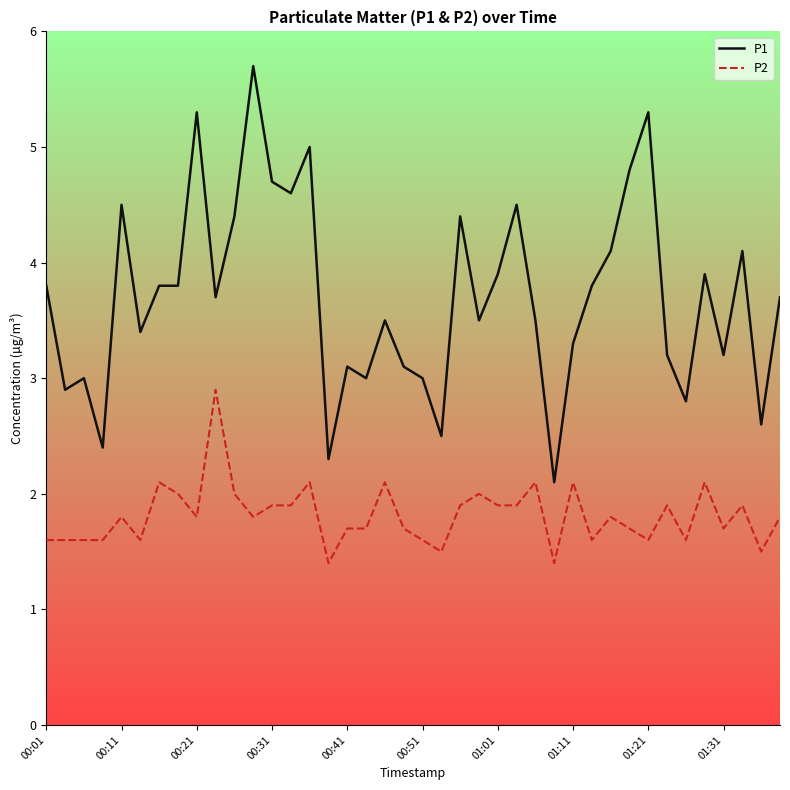

True or false: P1 and P2 intersect in this chart.

False